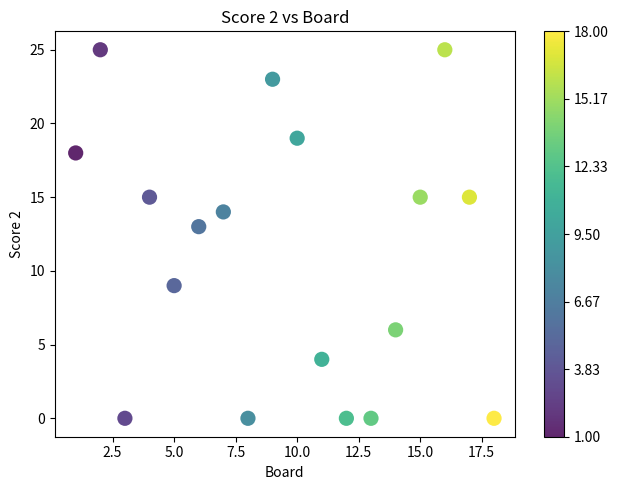

What is the range of Y values (max minus min)?

25